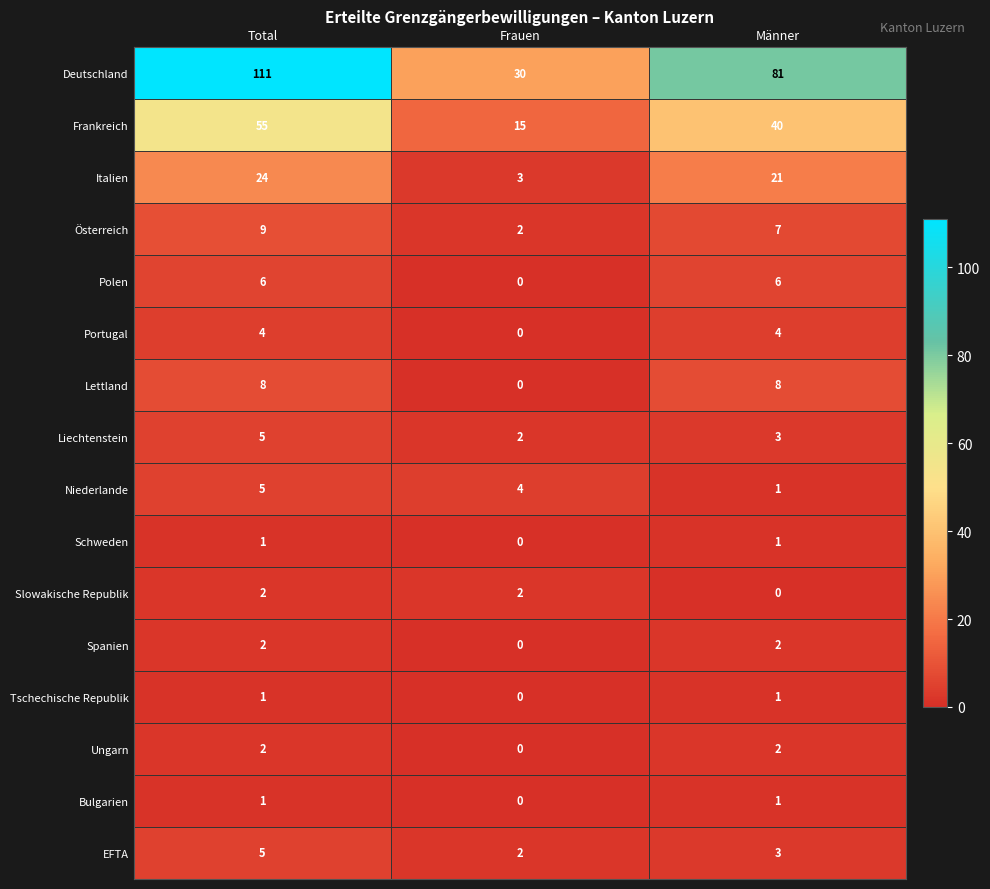

Is it true that Portugal equals 4 at Total?

True